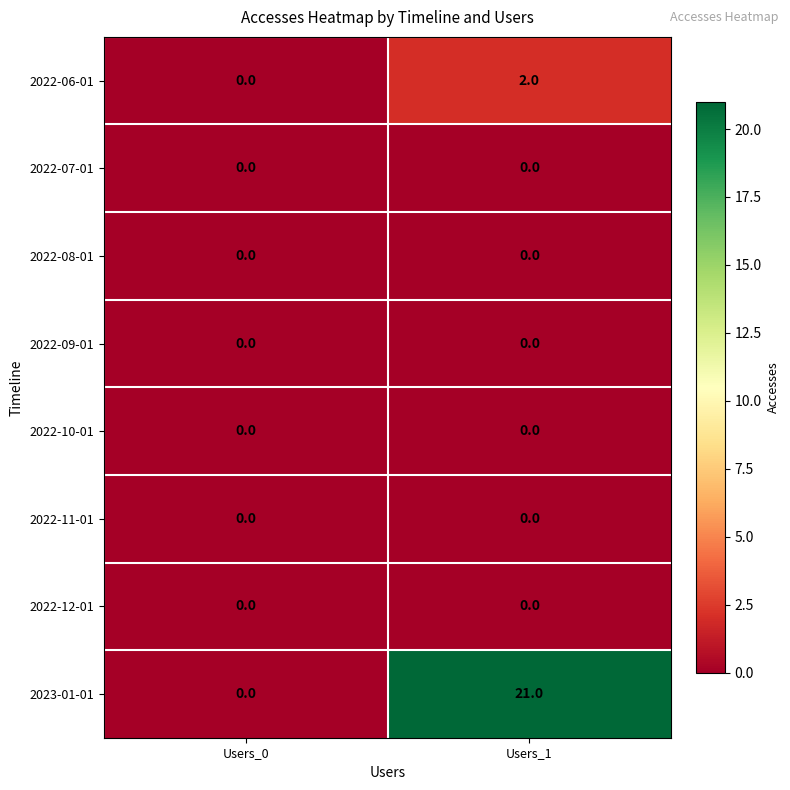

List the labels in order of 2023-01-01 value, largest first.

Users_1, Users_0